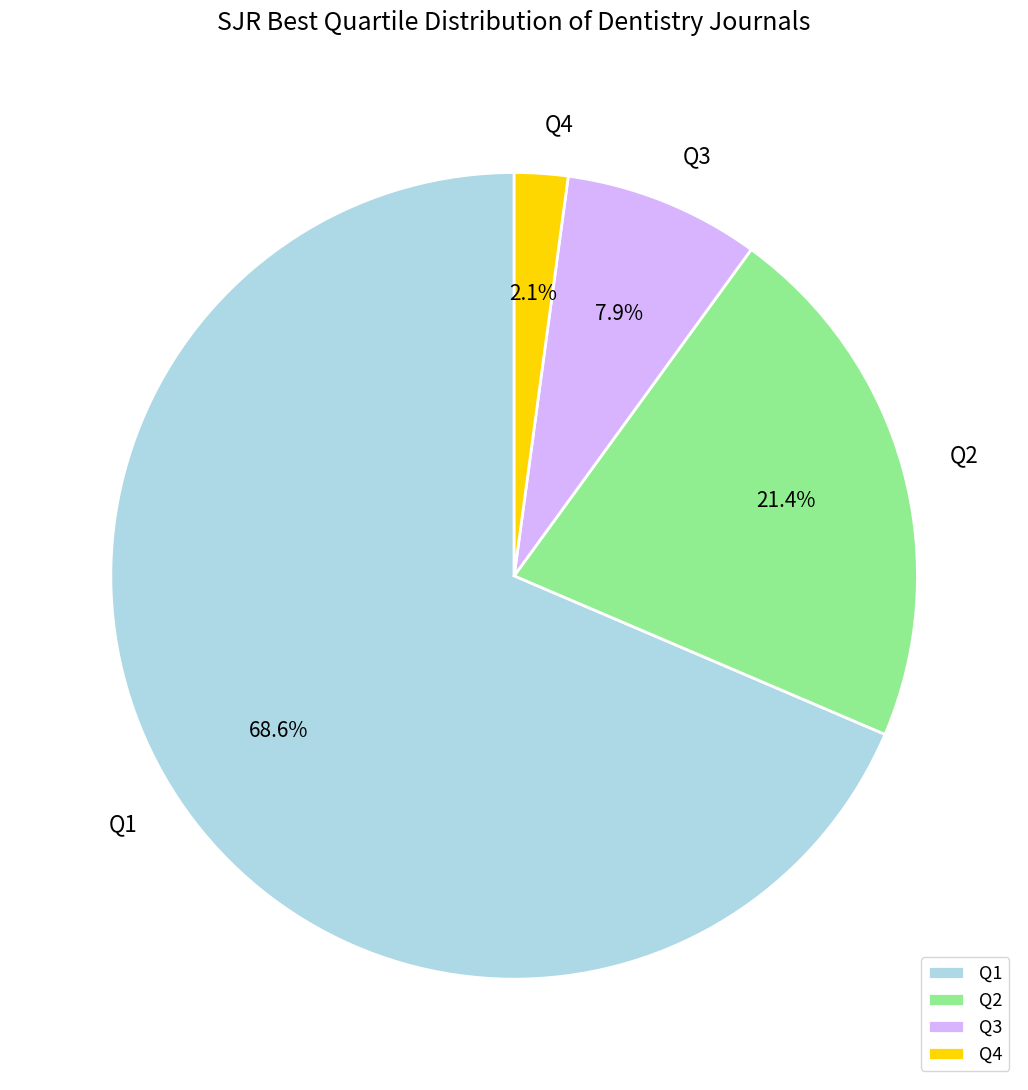

Which has a higher value, Q4 or Q3?

Q3